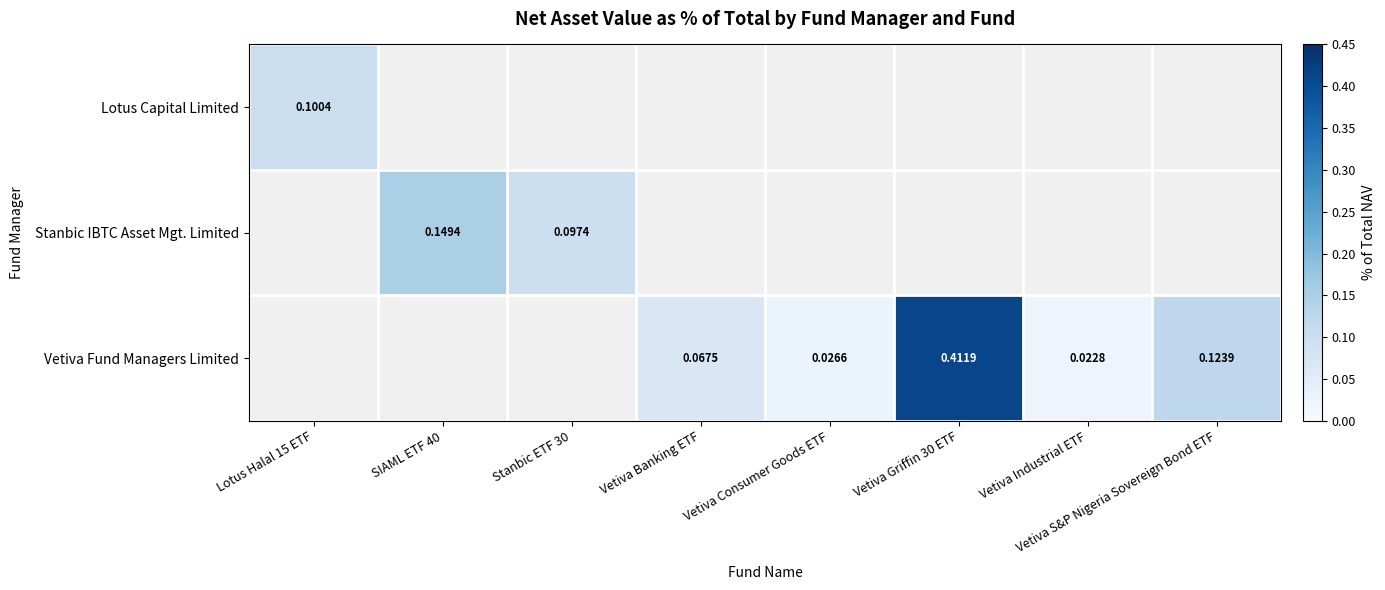

What is the difference between the Vetiva Fund Managers Limited values at Stanbic ETF 30 and Vetiva S&P Nigeria Sovereign Bond ETF?

0.1